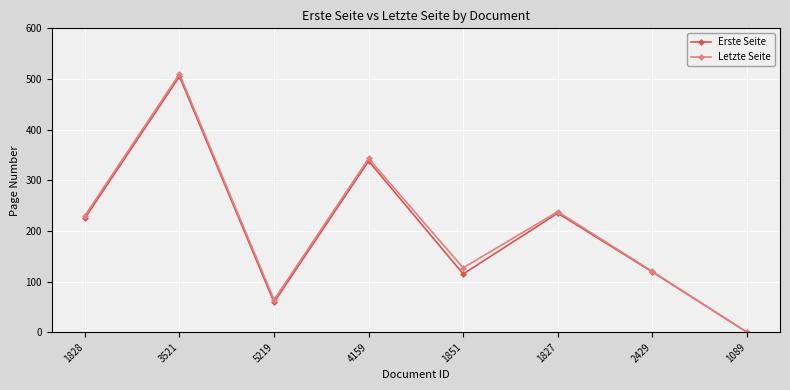

What is the total value across all series at 3521?

1015